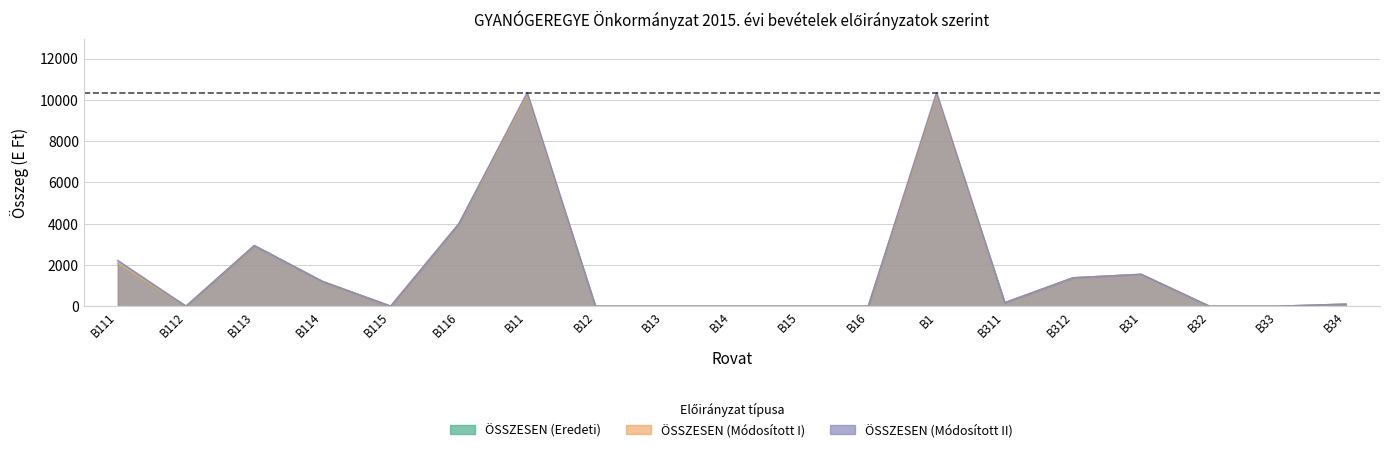

In ÖSSZESEN (Módosított II), how many points are higher than both neighbors (excluding endpoints)?

4